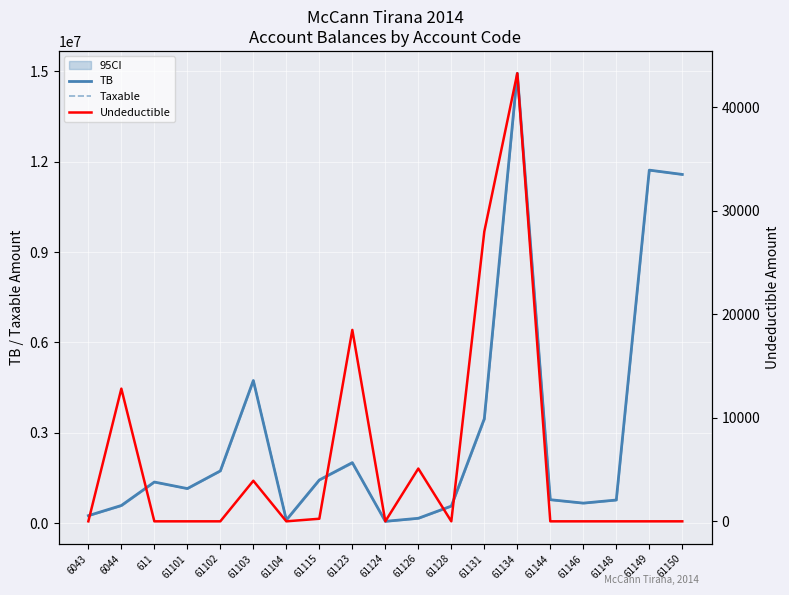

What are all the series names shown in the legend?

TB, Taxable, Undeductible